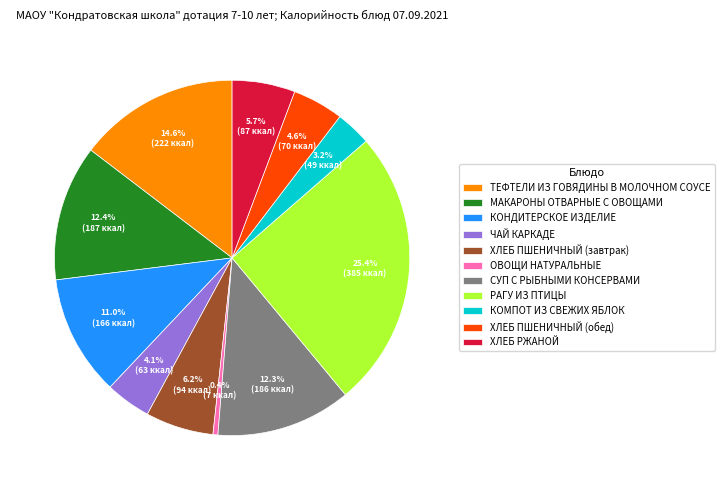

Do МАКАРОНЫ ОТВАРНЫЕ С ОВОЩАМИ and СУП С РЫБНЫМИ КОНСЕРВАМИ together represent more than half of the pie?

No